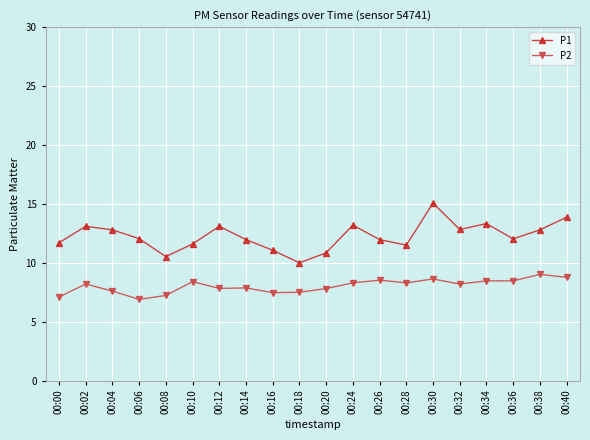

Which series has the largest range (max minus min)?

P1